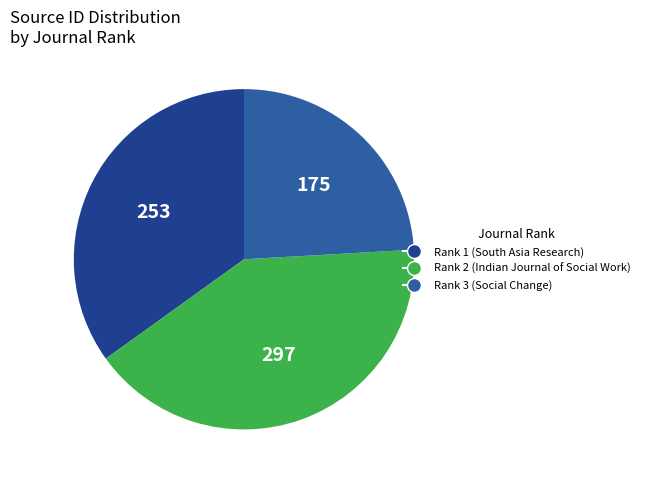

To the nearest percent, what percentage of the pie is Rank 3 (Social Change)?

24%